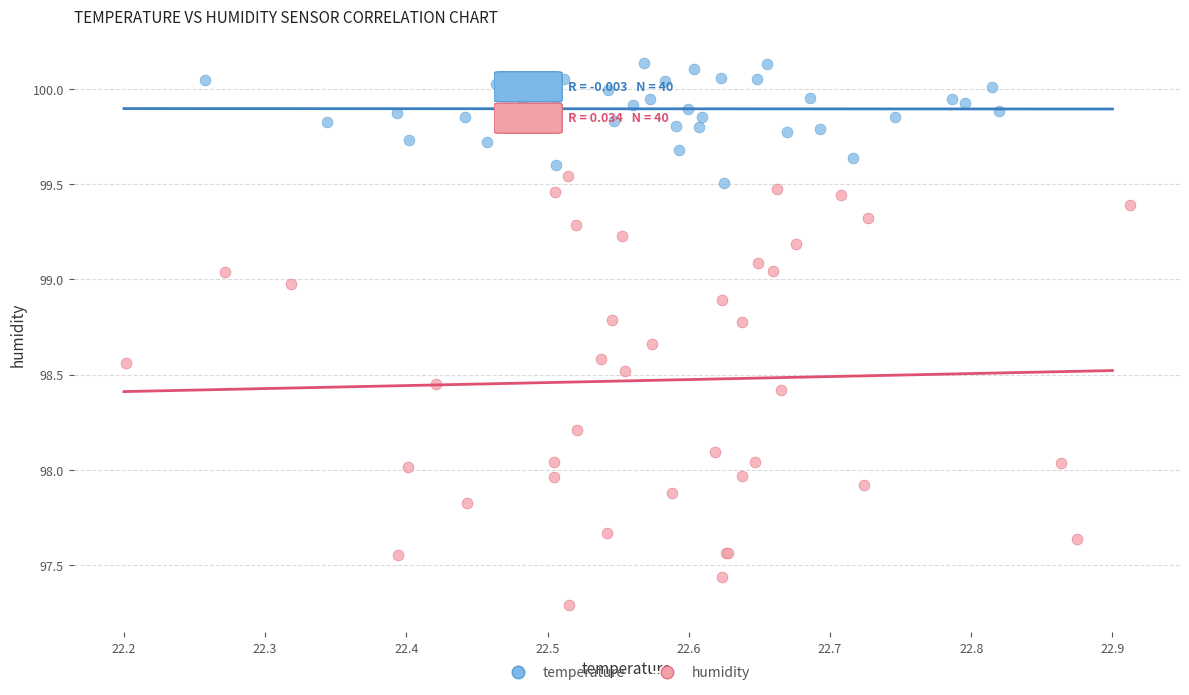

Which series has the largest Y range (max minus min)?

humidity